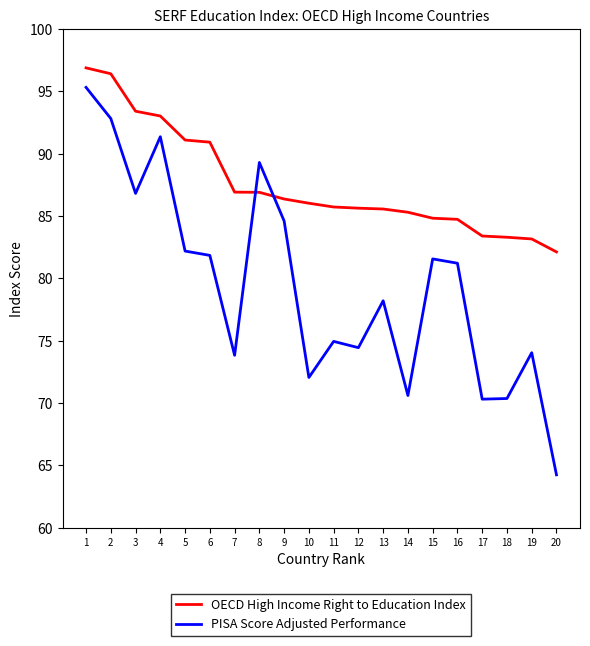

Where does the OECD High Income Right to Education Index series first go above 86?

1